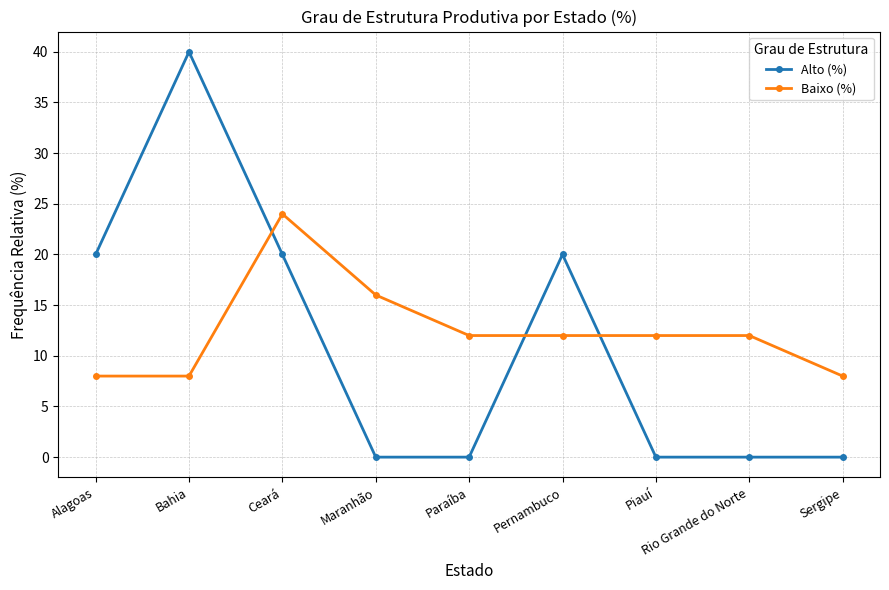

How many intersections are there between Alto (%) and Baixo (%)?

3